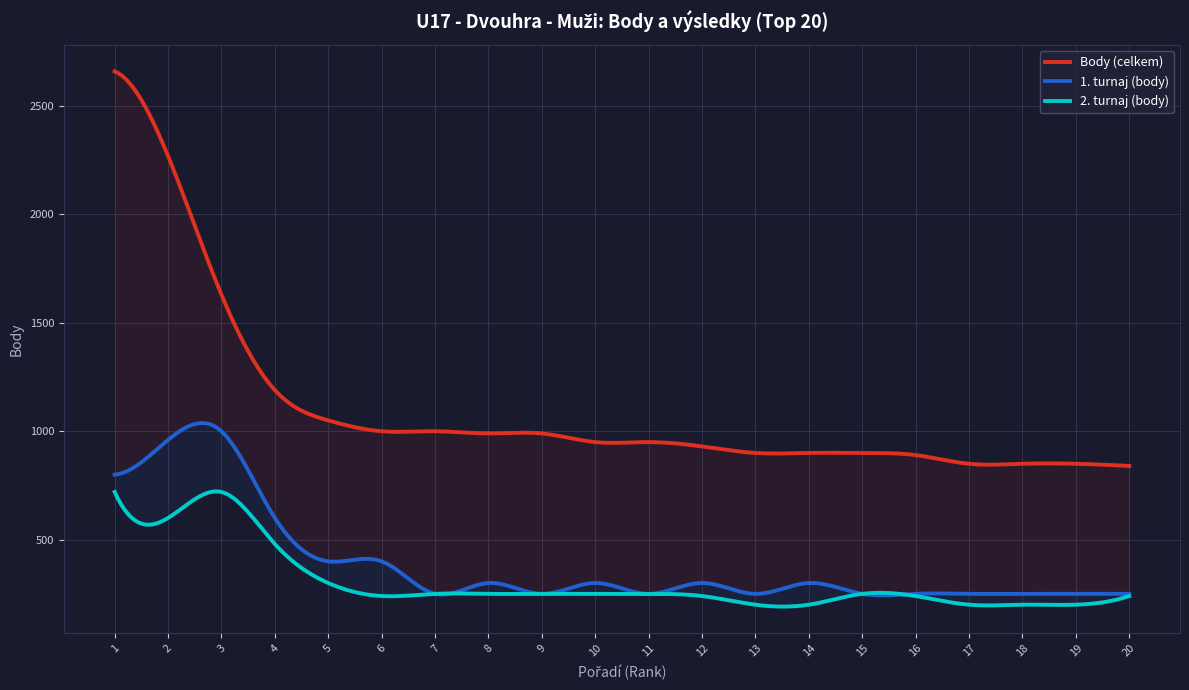

What is the difference between the maximum and minimum values in the col_8_pts series?

520